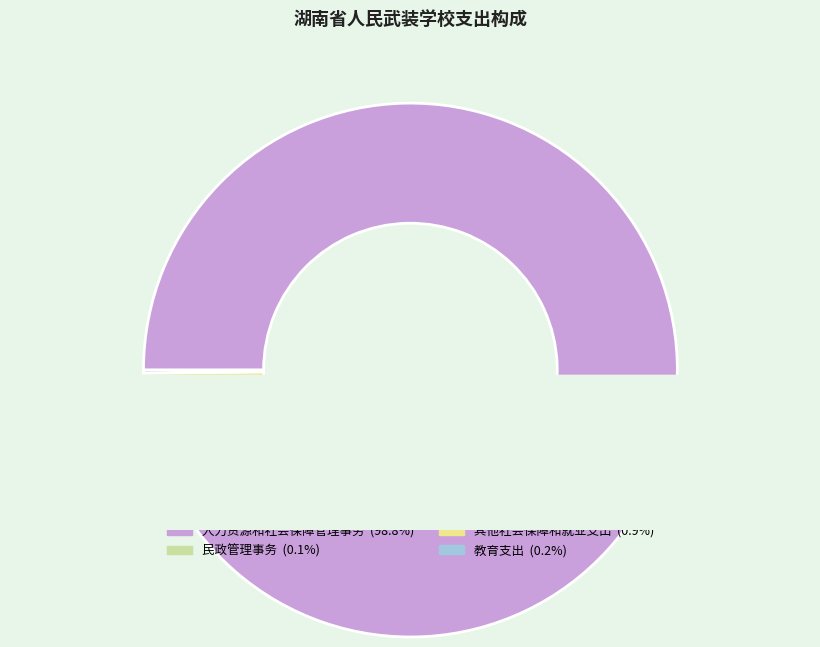

What is the largest slice in the pie chart?

人力资源和社会保障管理事务